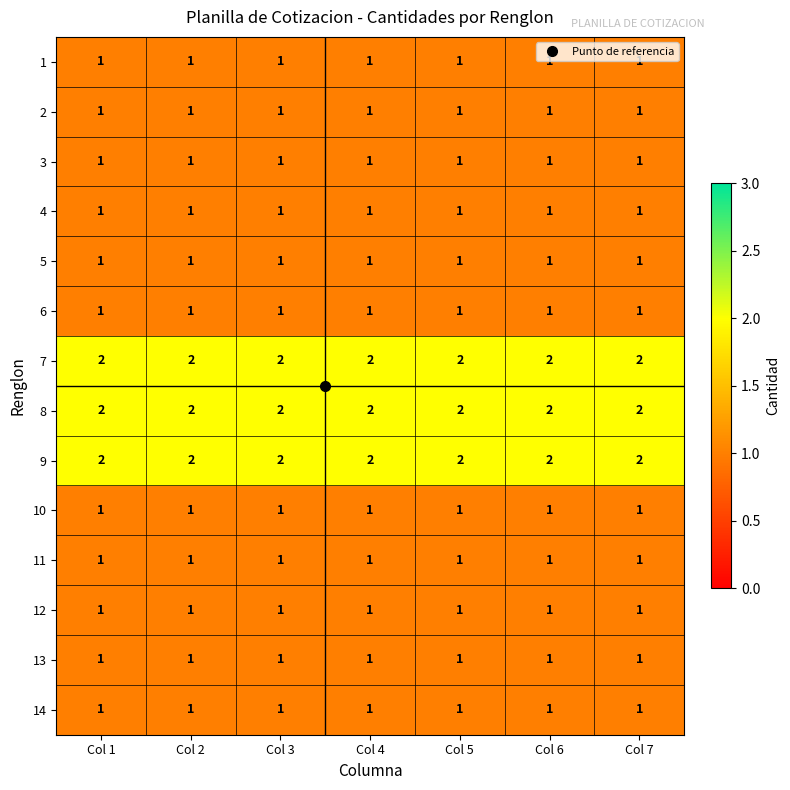

True or false: 14 has a value of 1 at Col 1.

True